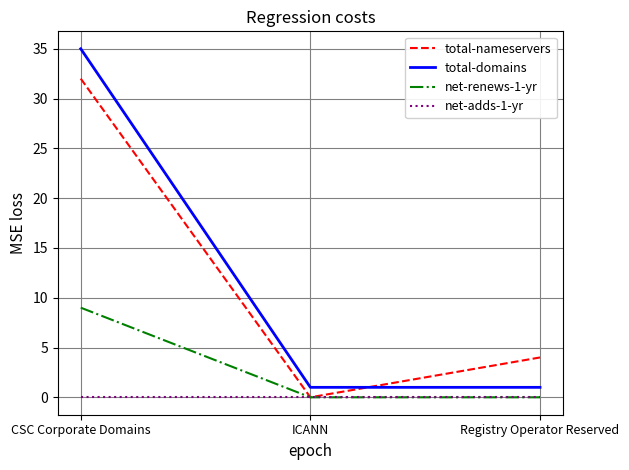

What is the sum of the total-domains values at Registry Operator Reserved and ICANN?

2